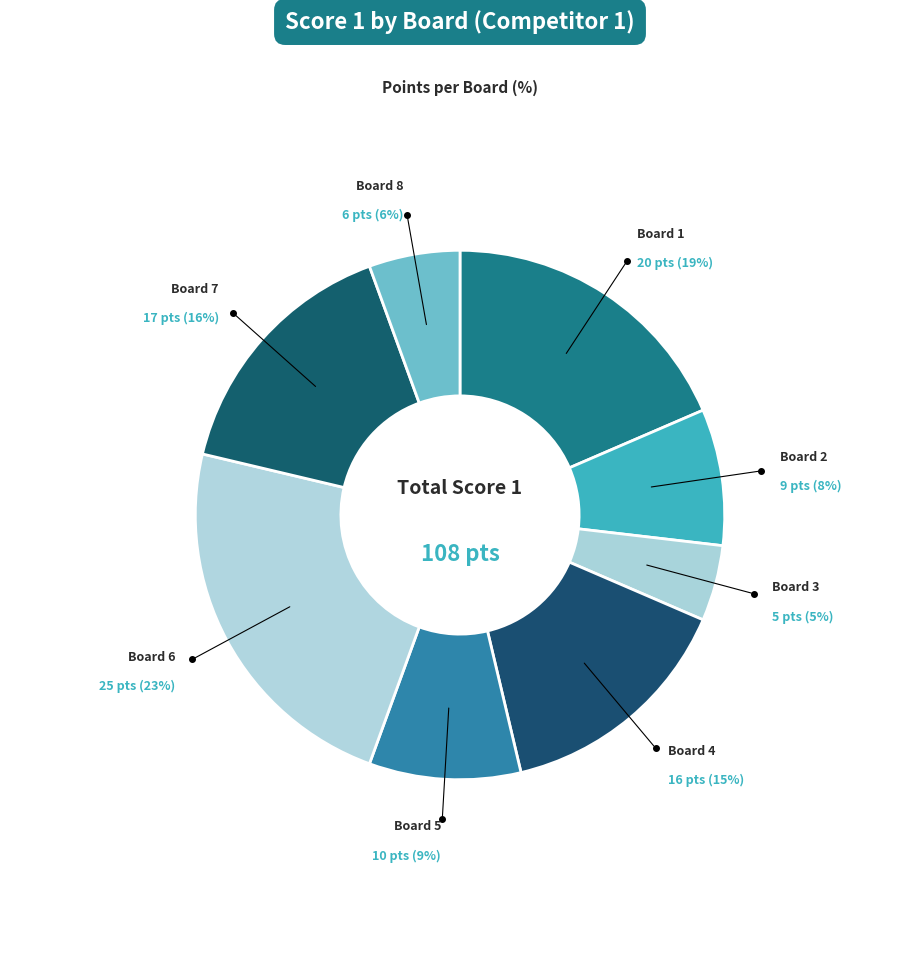

How many segments does this pie chart have?

8